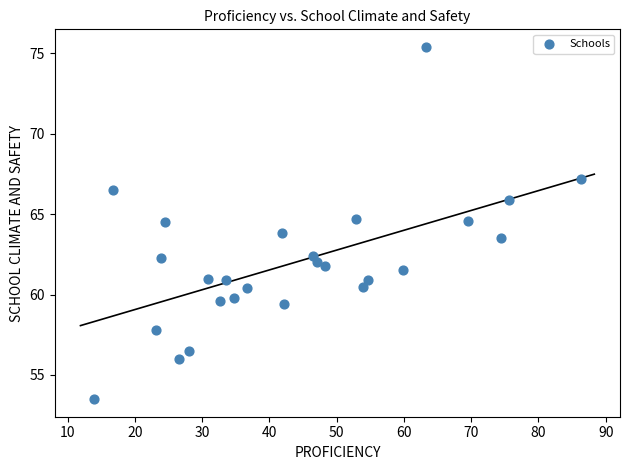

What is the range of Y values (max minus min)?

21.9